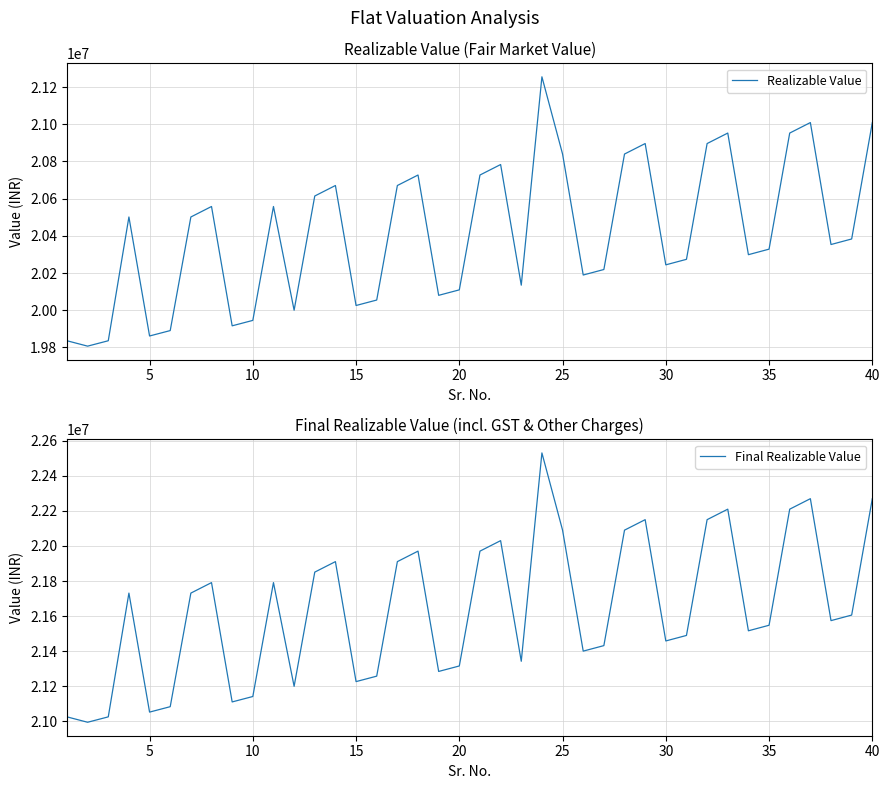

What is the minimum value for Realizable Value?

19807000